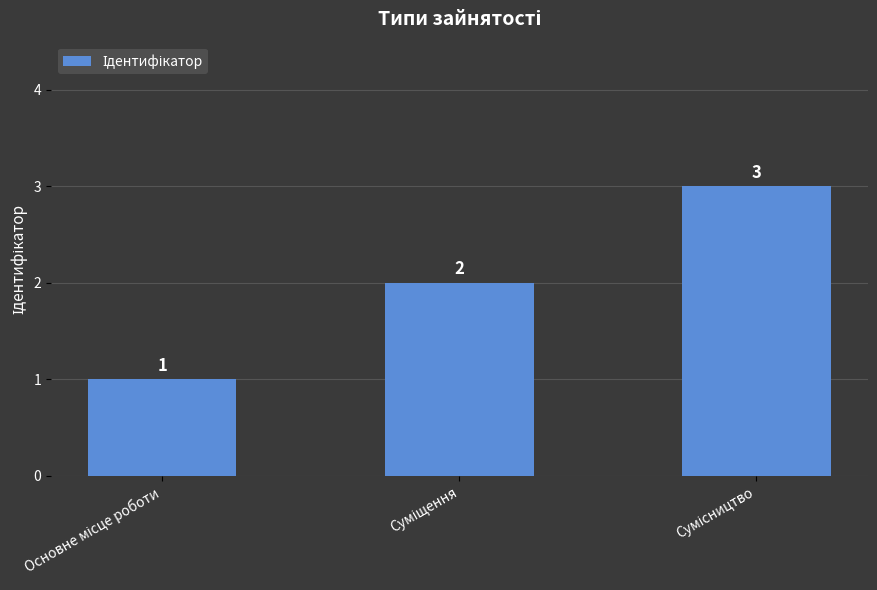

Count the values in the range 1 to 3.

3